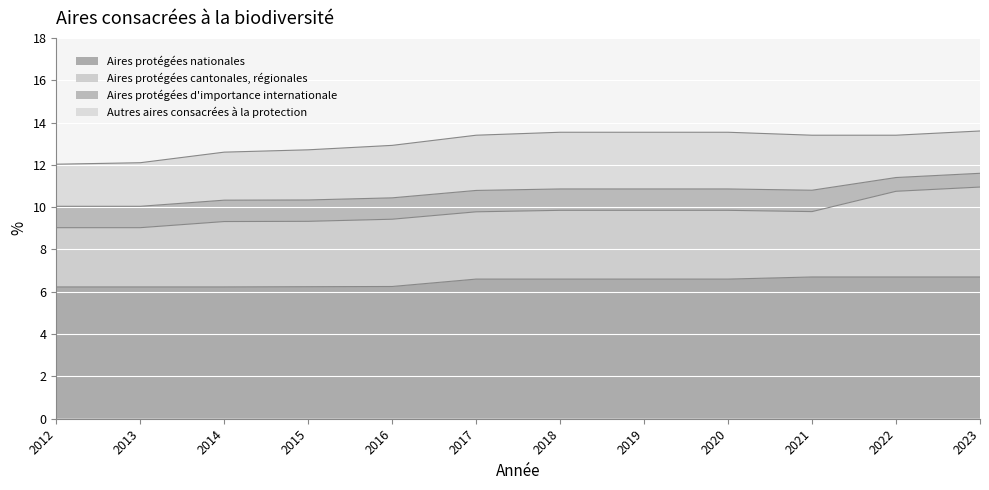

The value of Aires protégées cantonales, régionales at 2023 is 4.2. True or false?

True